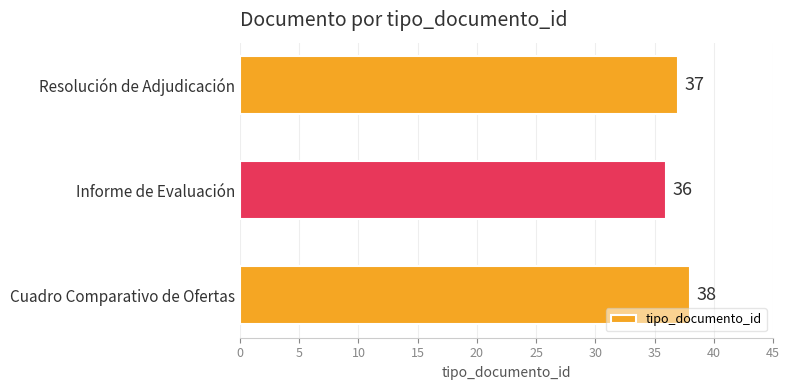

List the labels in order of value, smallest first.

Informe de Evaluación, Resolución de Adjudicación, Cuadro Comparativo de Ofertas